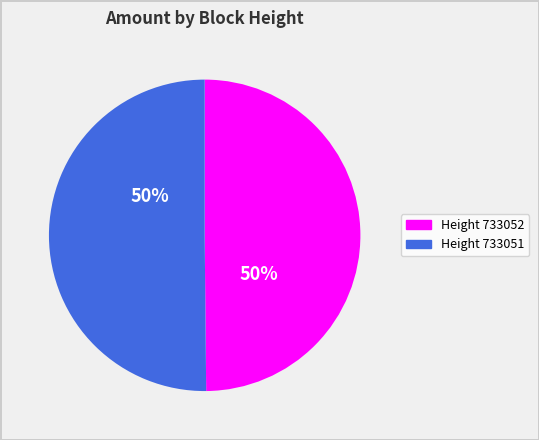

To the nearest percent, what is the average slice percentage?

50%